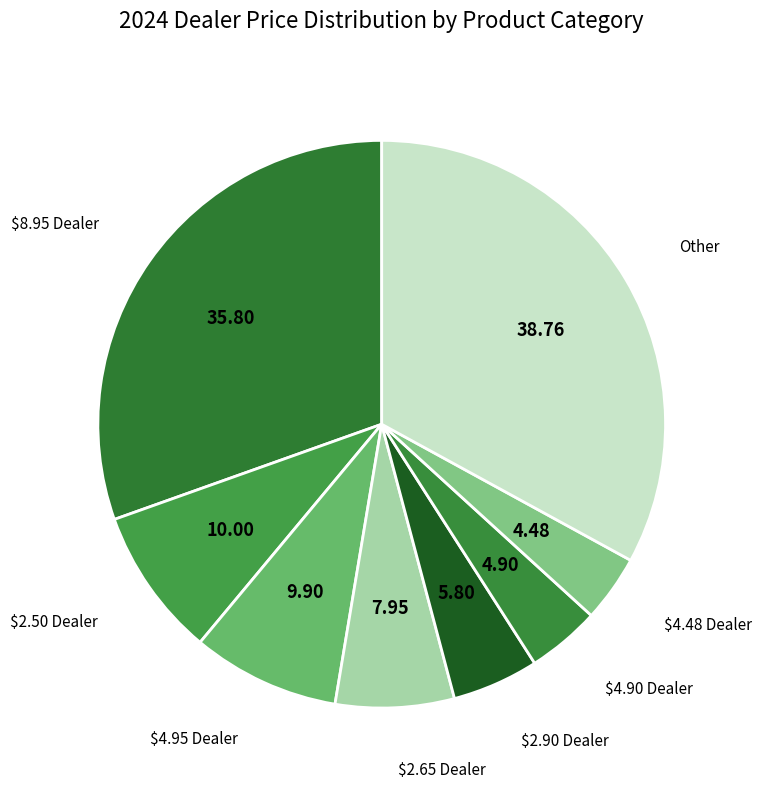

Which slice is the largest?

Other